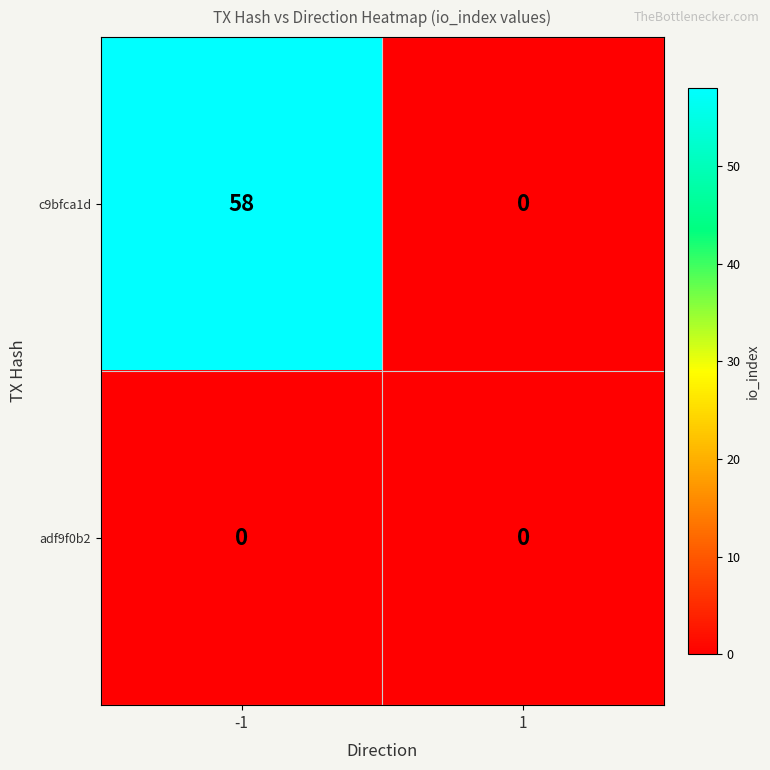

At how many categories does at least one series exceed 21?

1